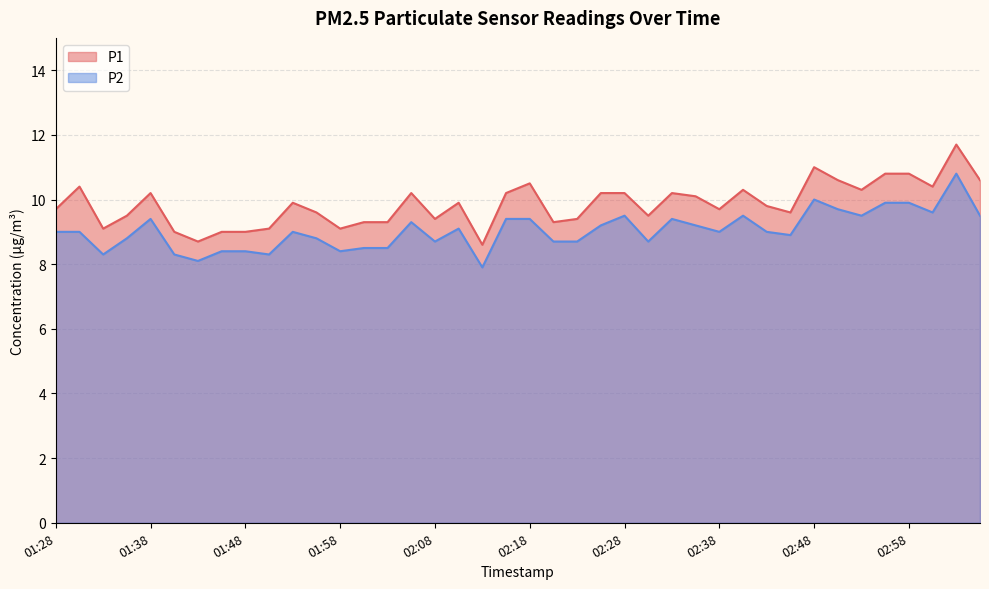

How many data points in P1 are above 9?

35